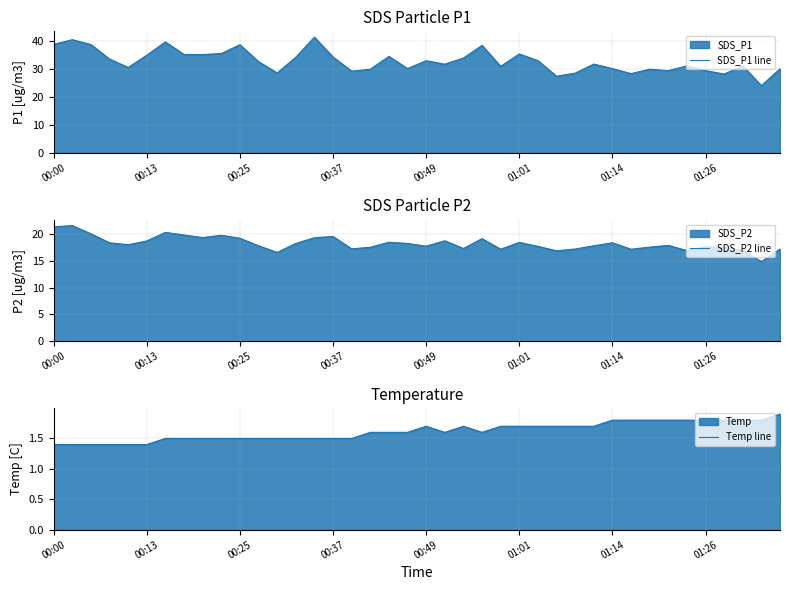

How many values in the SDS_P1 line series exceed 32?

20